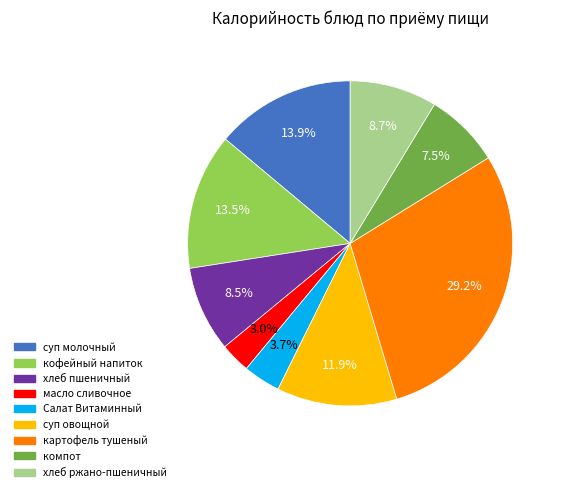

Is there a majority slice in this chart?

No